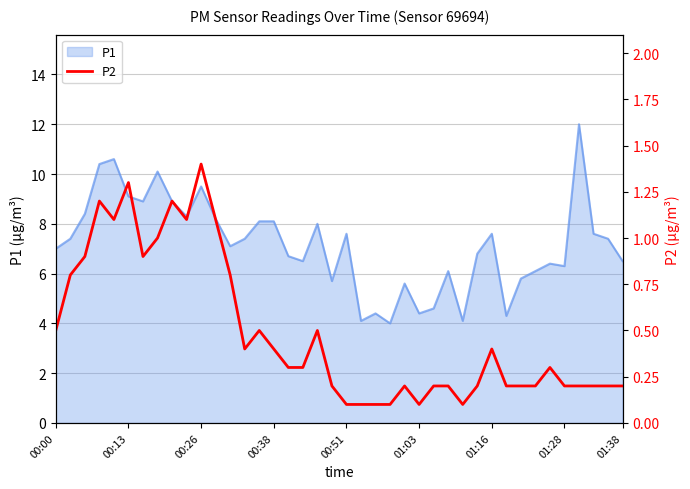

Reading right to left, transcribe all the data shown in this chart.

0.2	0.2	0.2	0.2	0.2	0.3	0.2	0.2	0.2	0.4	0.2	0.1	0.2	0.2	0.1	0.2	0.1	0.1	0.1	0.1	0.2	0.5	0.3	0.3	0.4	0.5	0.4	0.8	1.1	1.4	1.1	1.2	1.0	0.9	1.3	1.1	1.2	0.9	0.8	0.5